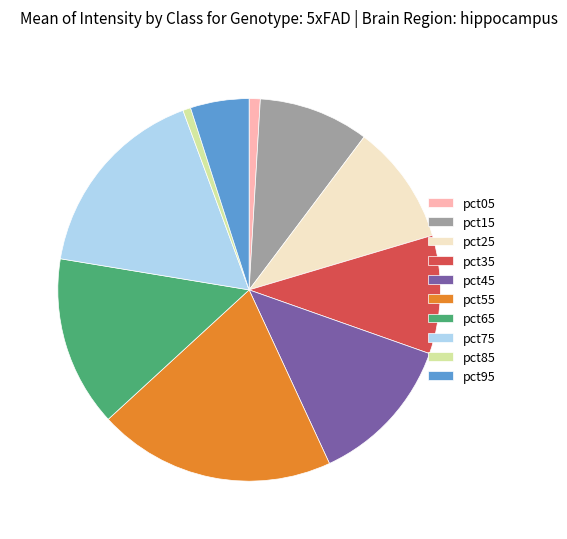

True or false: pct15 accounts for 9% of the total.

True